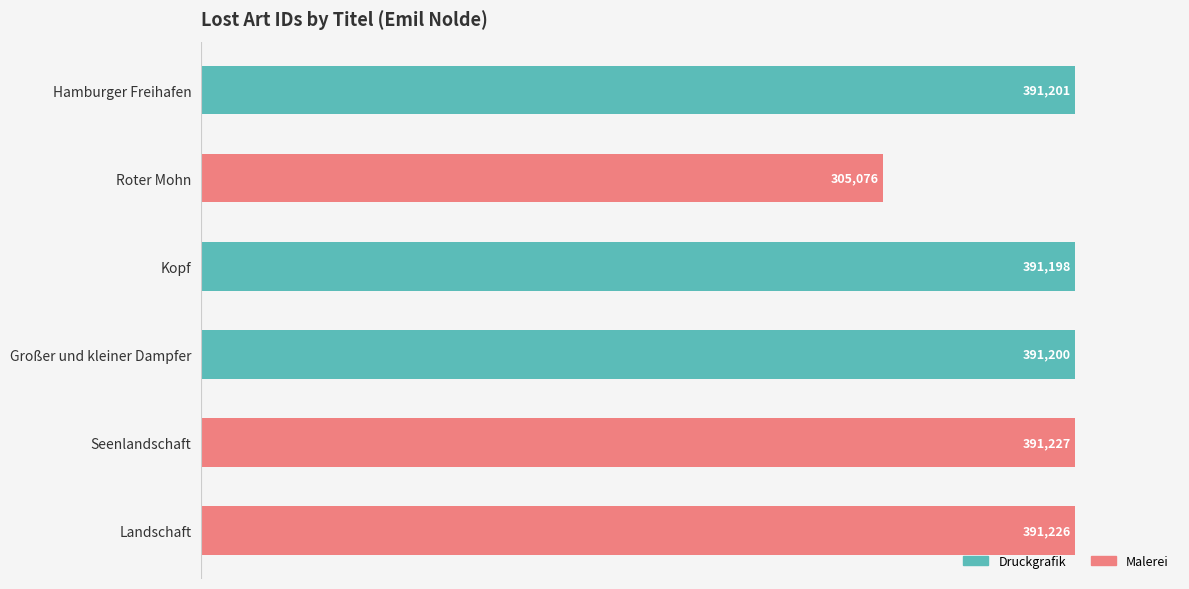

The chart shows a value of 165998 at Landschaft. True or false?

False